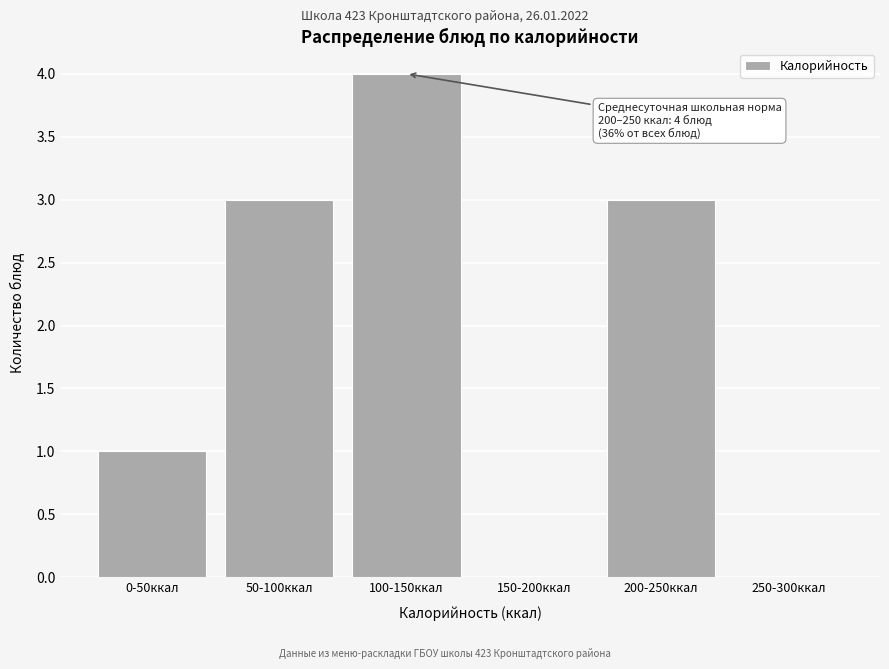

Reading left to right, list all the values displayed in this chart.

0-50ккал=1	50-100ккал=3	100-150ккал=4	150-200ккал=0	200-250ккал=3	250-300ккал=0